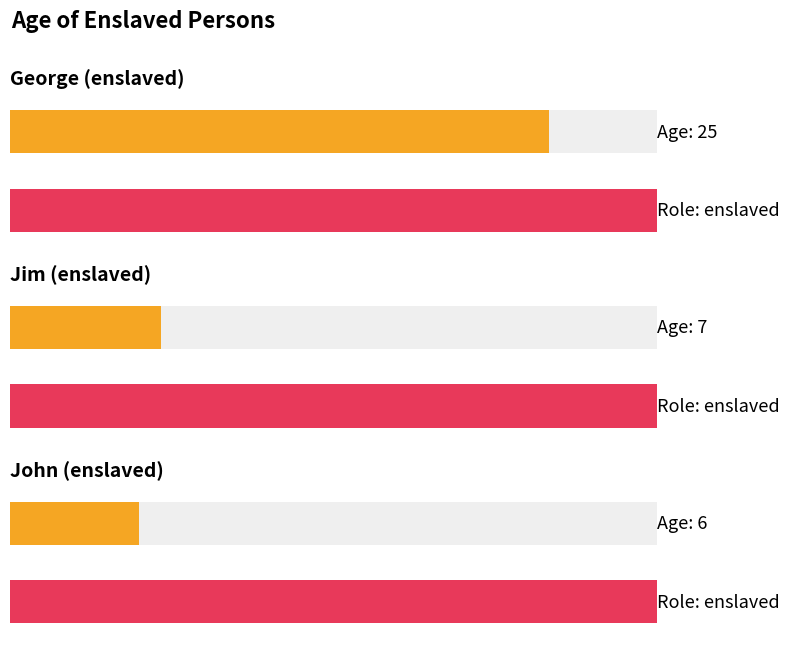

What is the change in value from George to John?

-19